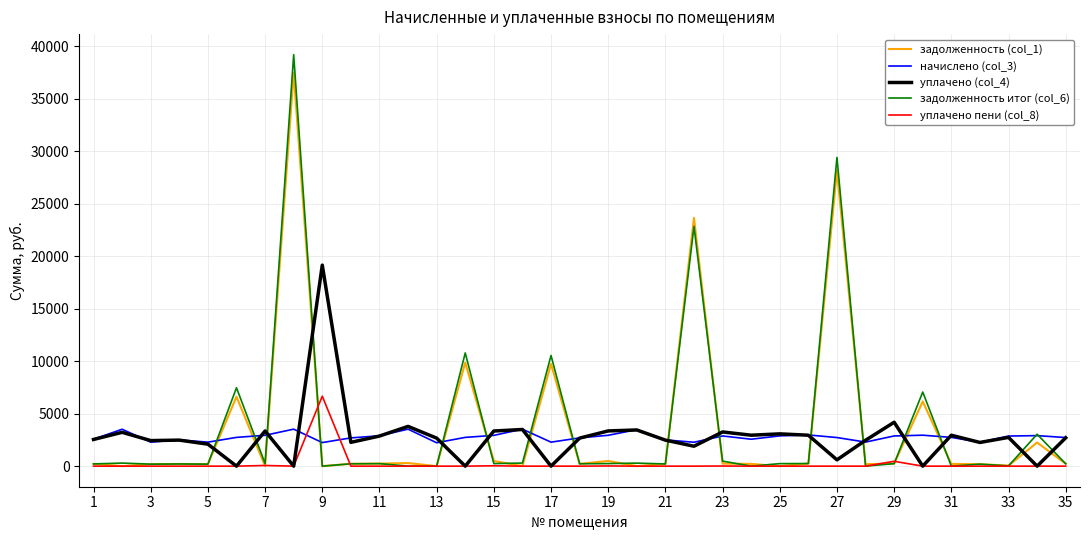

True or false: уплачено пени (col_8) and начислено (col_3) cross at least once.

True